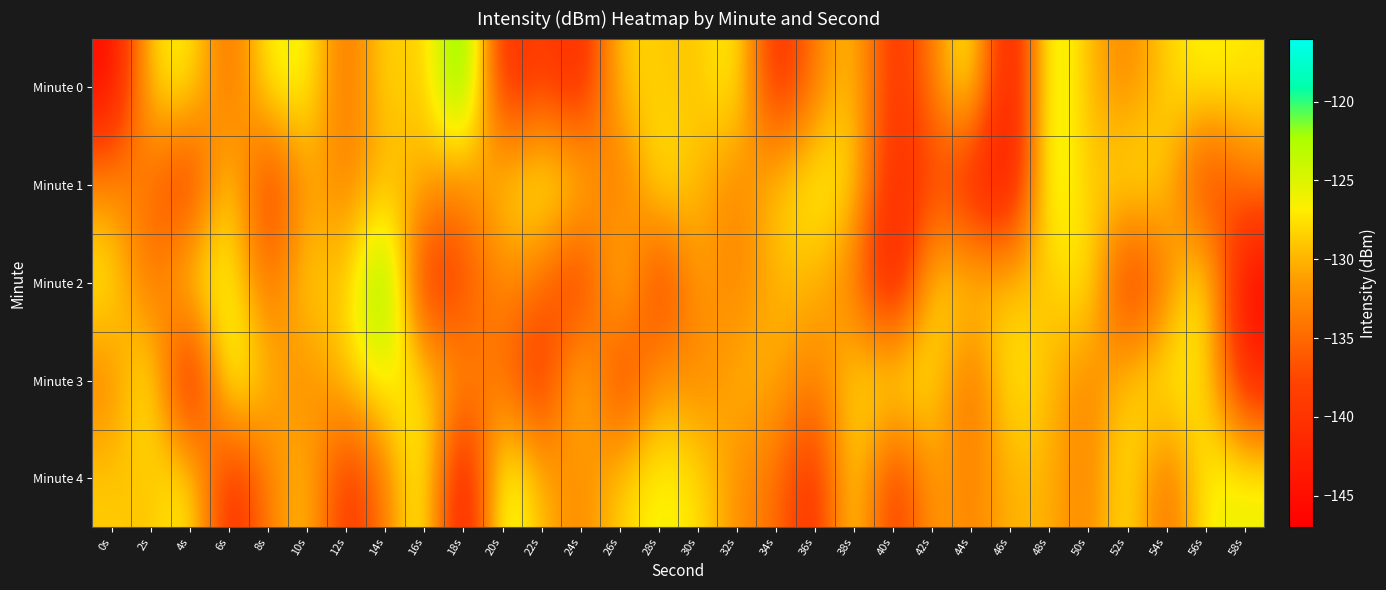

What is the difference between the highest and lowest values at 46s?

20.6